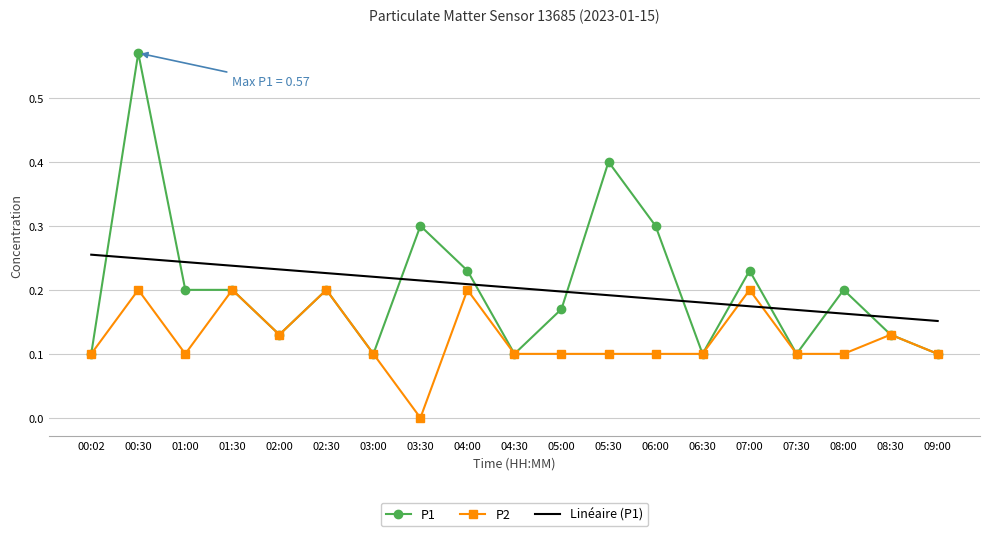

Rank the series at 00:30 from highest to lowest value.

P1, Linéaire (P1), P2